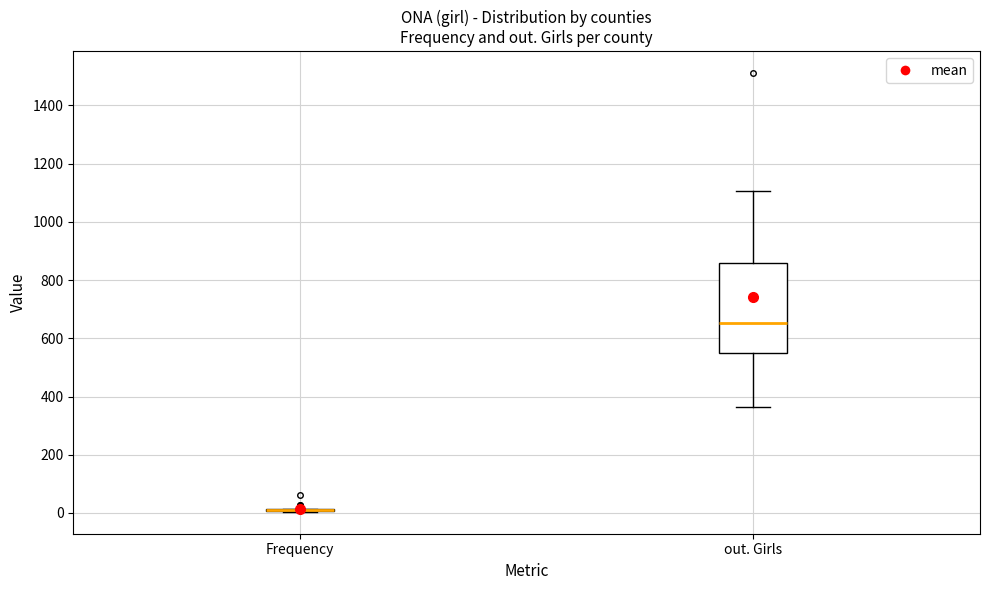

Reading left to right, read every box against the y-axis: the position of its median line, the range the box covers, and the ends of its whiskers. The values are not printed on the chart, so give them approximately, as read against the axis.

Frequency: box collapsed to a line at 0, whiskers 0 to 20
out. Girls: median 660, box 540 to 860, whiskers 360 to 1100